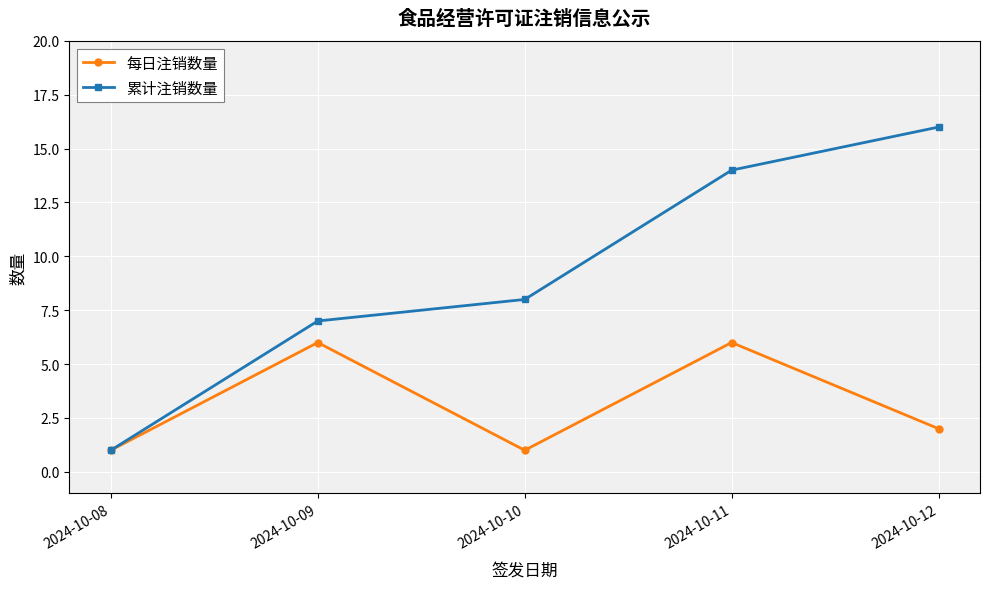

At which label is 每日注销数量 closest to 3?

2024-10-12